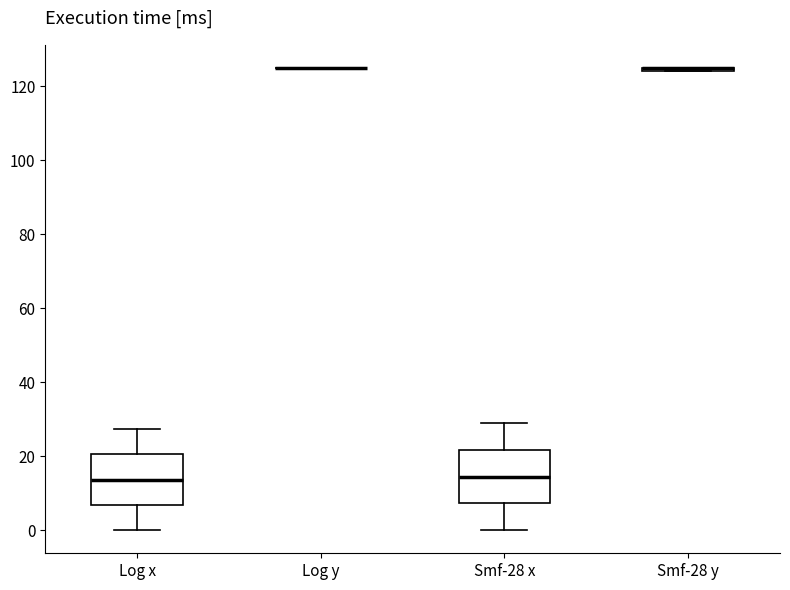

Reading left to right, transcribe this box plot: for each box, give where its median line is, the range the box spans, and where its two whiskers end, as read against the y-axis. The values are not printed on the chart, so give them approximately, as read against the axis.

Log x: median 14, box 6 to 20, whiskers 0 to 28
Log y: box collapsed to a line at 126, whiskers 126 to 126
Smf-28 x: median 14, box 8 to 22, whiskers 0 to 30
Smf-28 y: box collapsed to a line at 126, whiskers 124 to 126